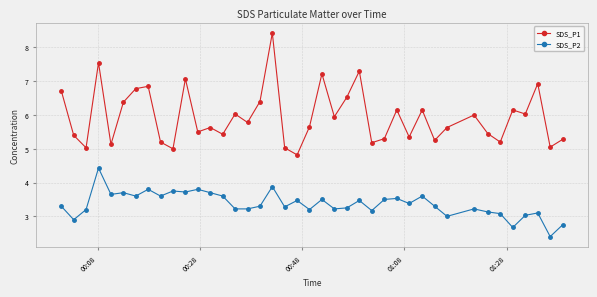

Which series has the widest spread of values?

SDS_P1